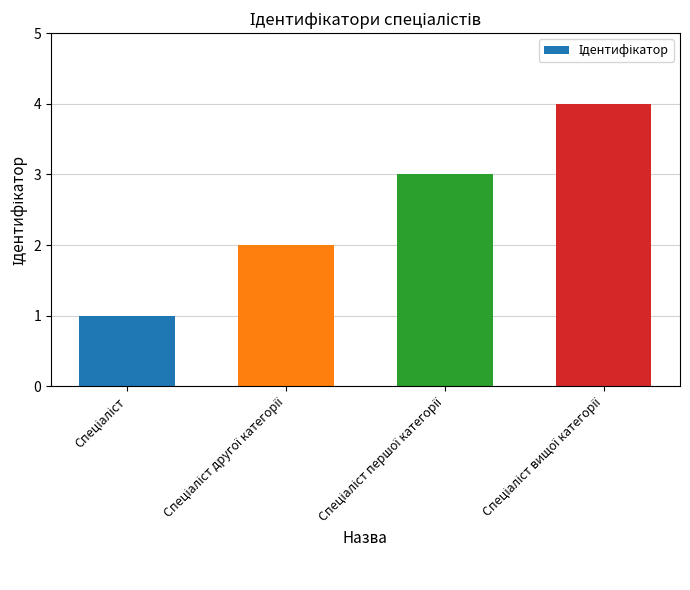

What is the difference between the maximum and minimum values?

3